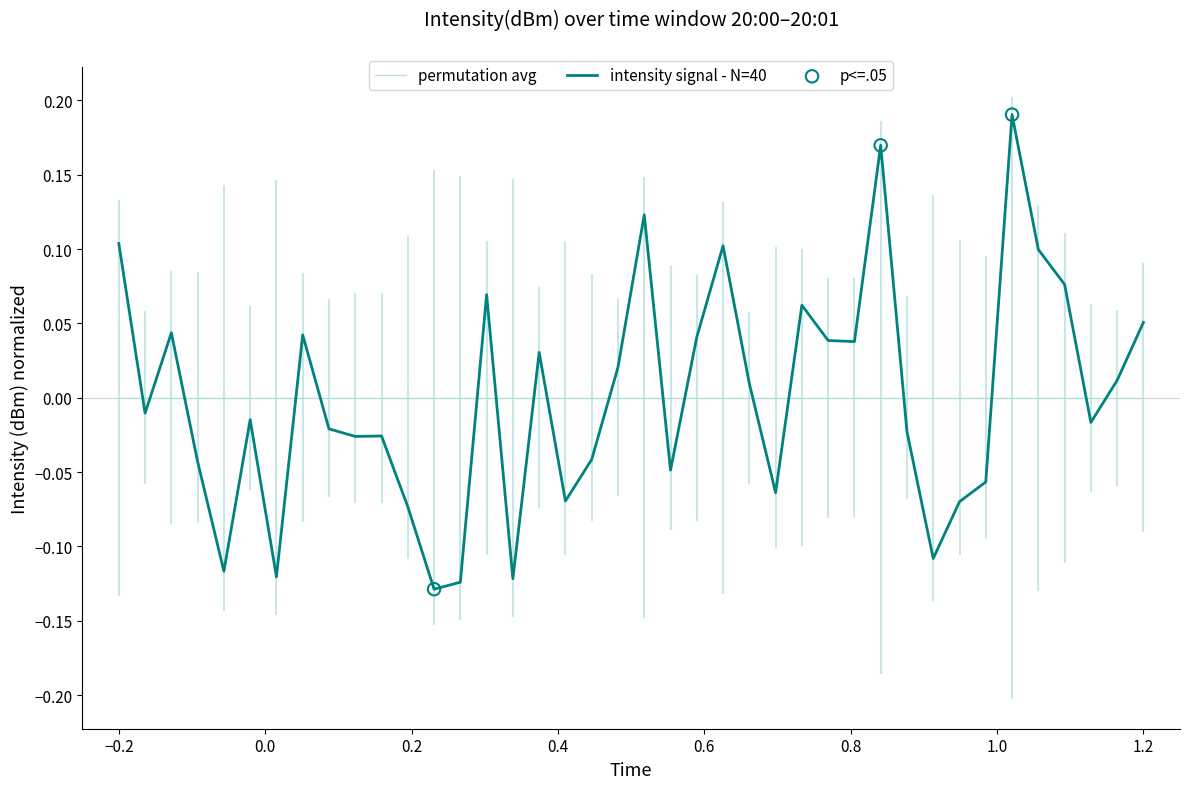

Which series has the widest spread of Y values?

intensity signal - N=40